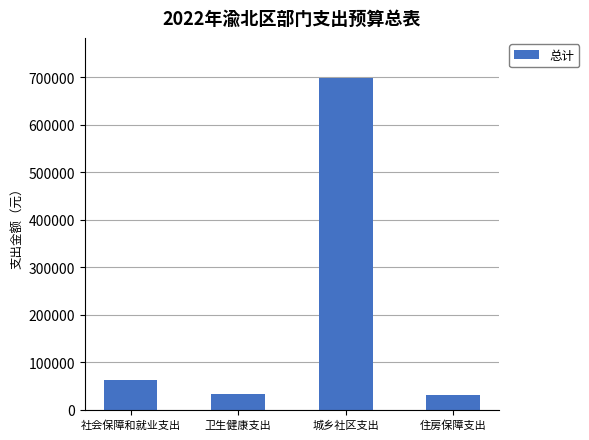

What is the value of the 4th bar from the left?

31500.0